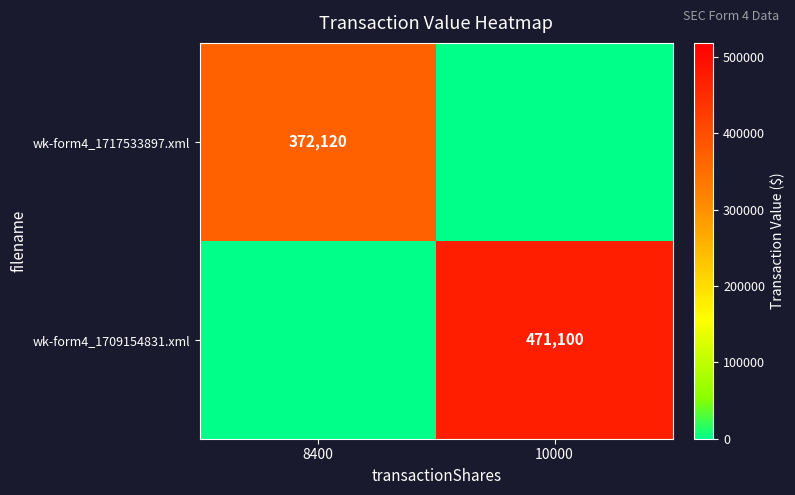

The wk-form4_1709154831.xml series shows 471100 at 10000. True or false?

True